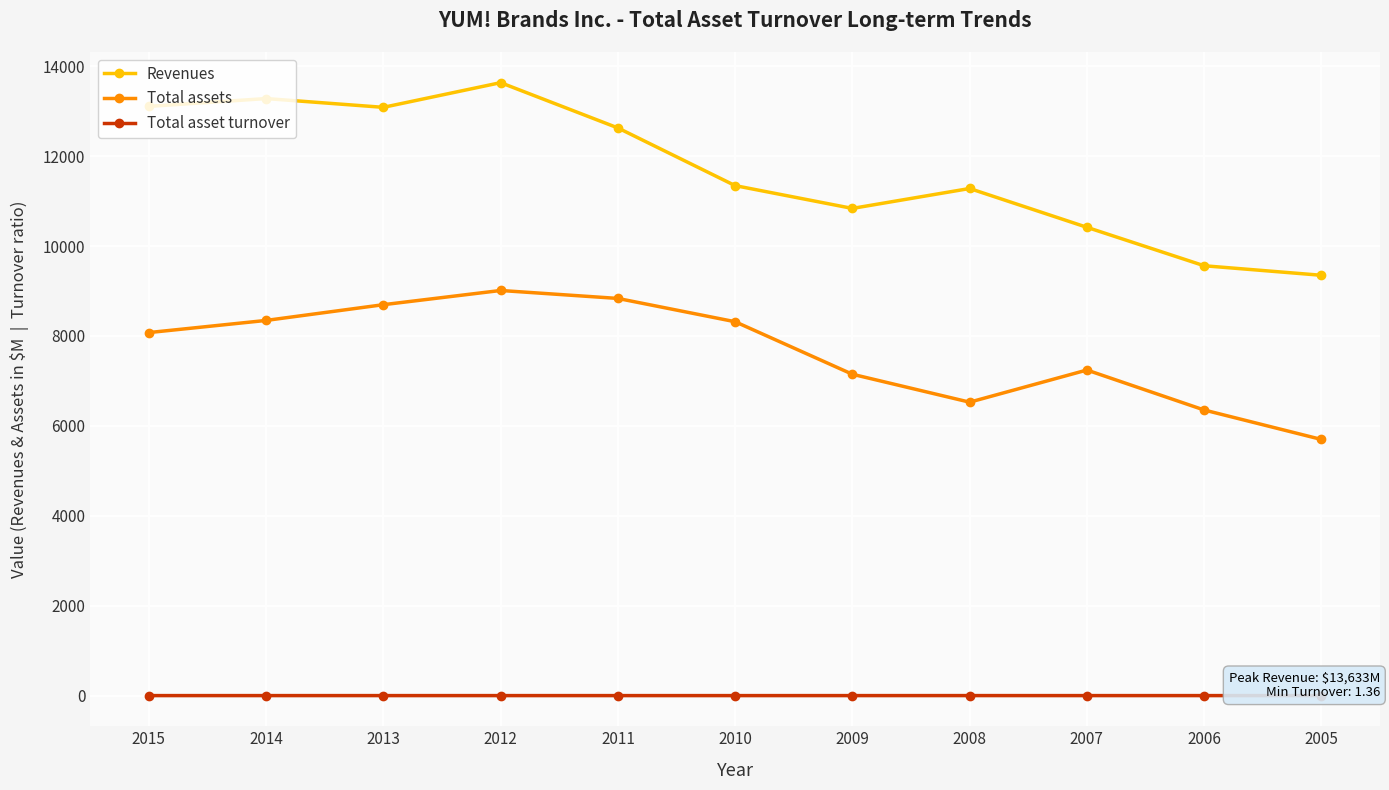

Is it true that Total assets equals 1379.4 at 2005?

False